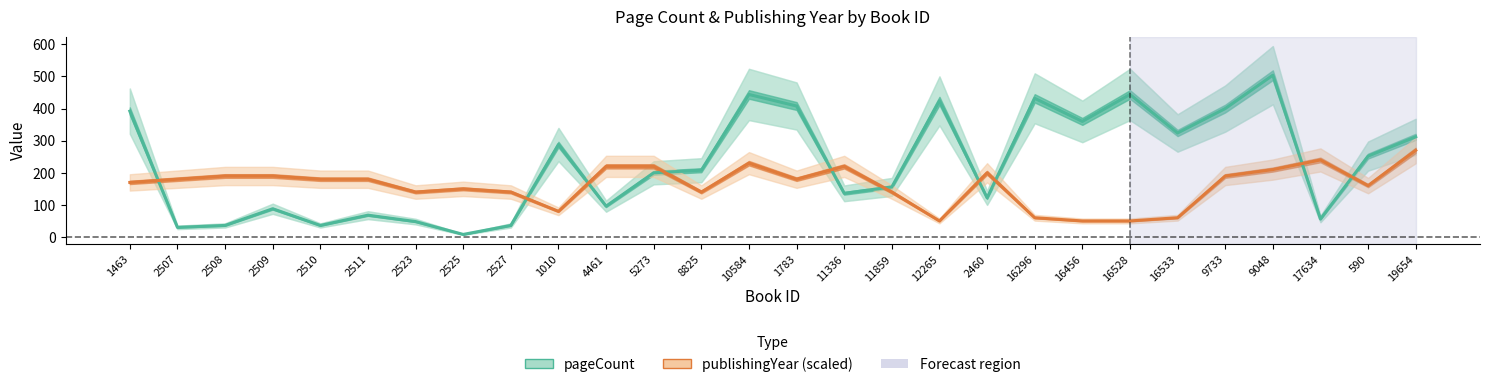

Reading right to left, list all the values displayed in this chart.

pageCount: 312	252	56	504	400	324	444	360	432	122	424	156	136	408	444	208	200	96	288	36	8	48	68	36	88	36	30	392
publishingYear (scaled): 270	160	240	210	190	60	50	50	60	200	50	140	220	180	230	140	220	220	80	140	150	140	180	180	190	190	180	170